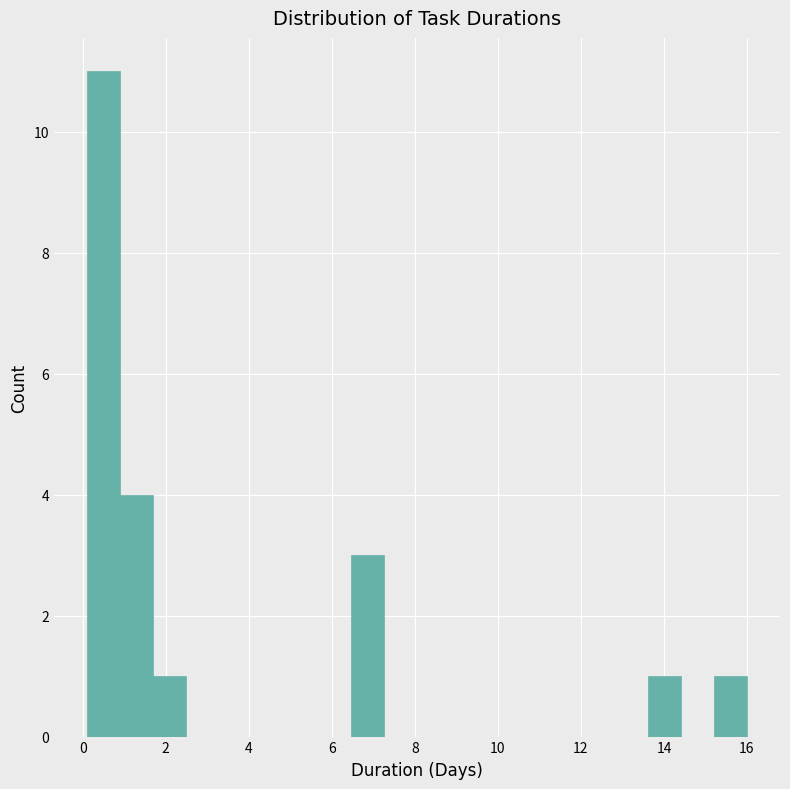

Around what value on the x-axis is the tallest bar? Give the approximate position of its centre, as read against the axis.

0.4